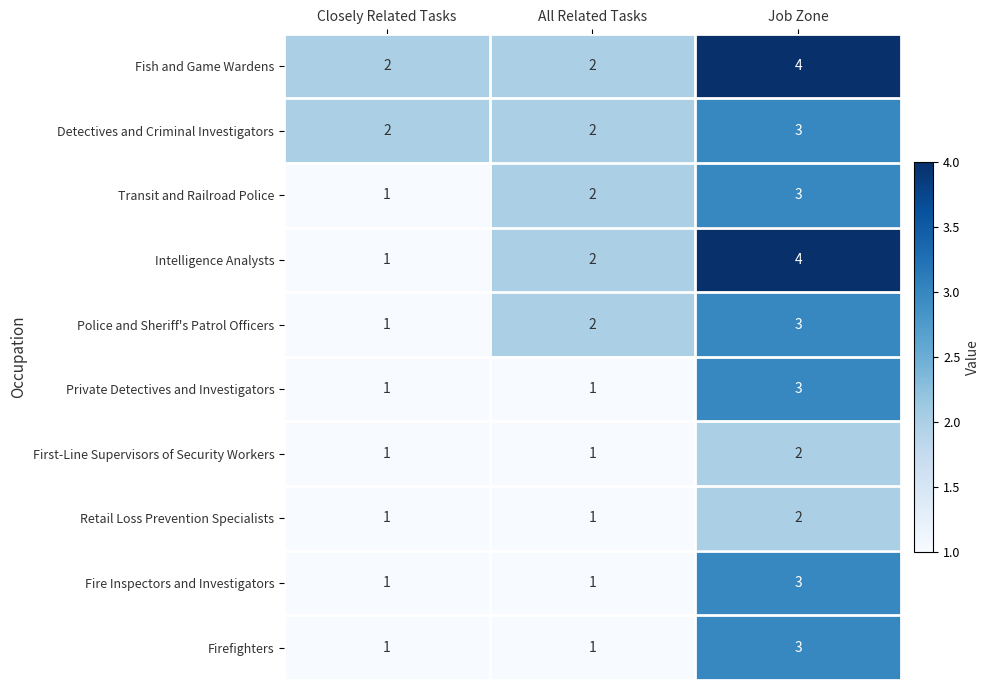

Reading left to right, what are all the values shown in this chart?

Fish and Game Wardens: Closely Related Tasks=2	All Related Tasks=2	Job Zone=4
Detectives and Criminal Investigators: Closely Related Tasks=2	All Related Tasks=2	Job Zone=3
Transit and Railroad Police: Closely Related Tasks=1	All Related Tasks=2	Job Zone=3
Intelligence Analysts: Closely Related Tasks=1	All Related Tasks=2	Job Zone=4
Police and Sheriff's Patrol Officers: Closely Related Tasks=1	All Related Tasks=2	Job Zone=3
Private Detectives and Investigators: Closely Related Tasks=1	All Related Tasks=1	Job Zone=3
First-Line Supervisors of Security Workers: Closely Related Tasks=1	All Related Tasks=1	Job Zone=2
Retail Loss Prevention Specialists: Closely Related Tasks=1	All Related Tasks=1	Job Zone=2
Fire Inspectors and Investigators: Closely Related Tasks=1	All Related Tasks=1	Job Zone=3
Firefighters: Closely Related Tasks=1	All Related Tasks=1	Job Zone=3